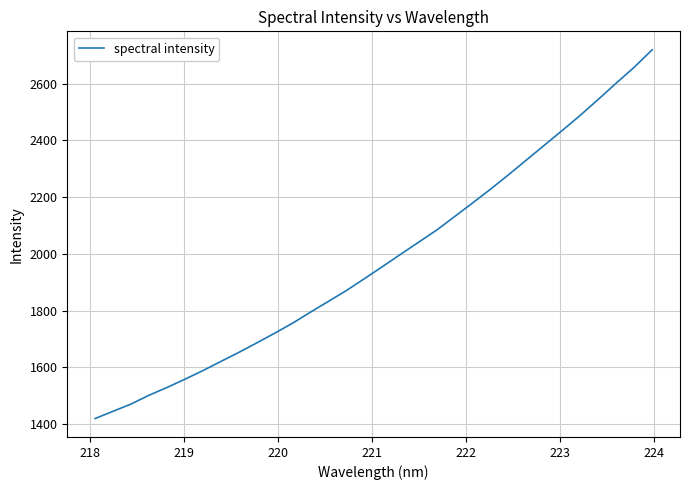

What is the maximum value shown in the chart?

2719.7